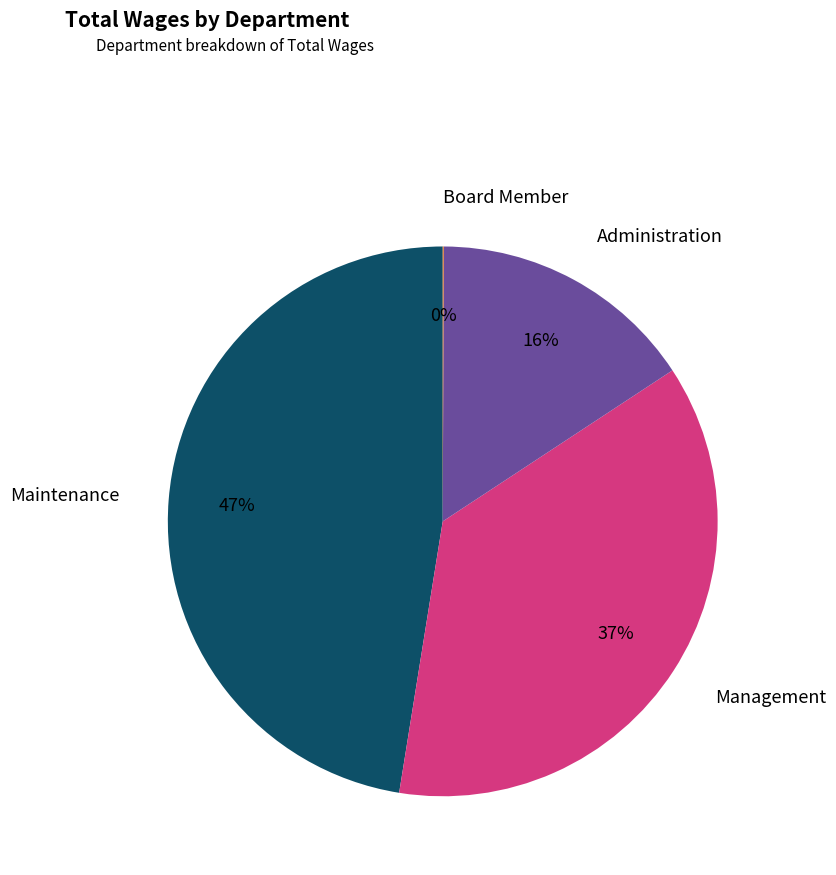

Is there any slice that represents more than half of the pie?

No